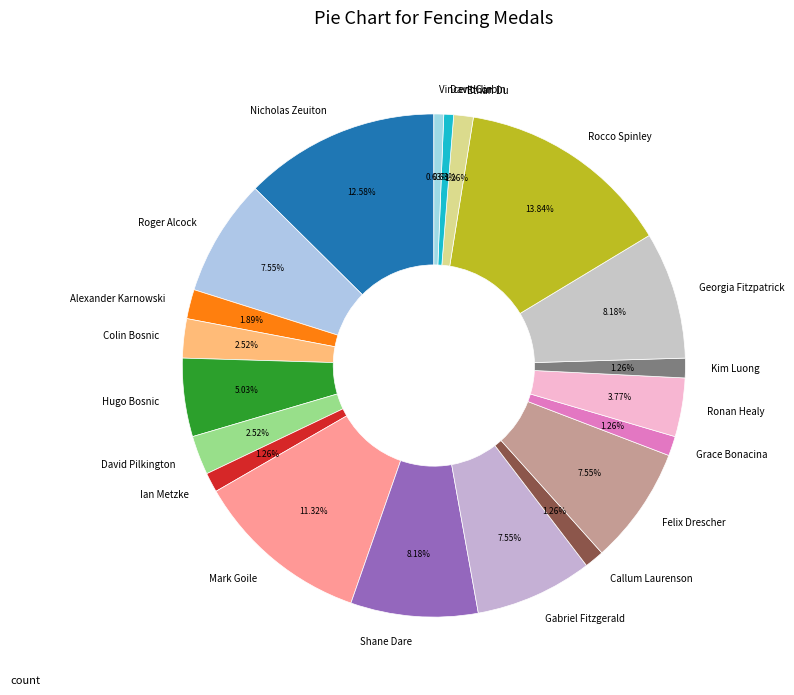

How many segments does this pie chart have?

20